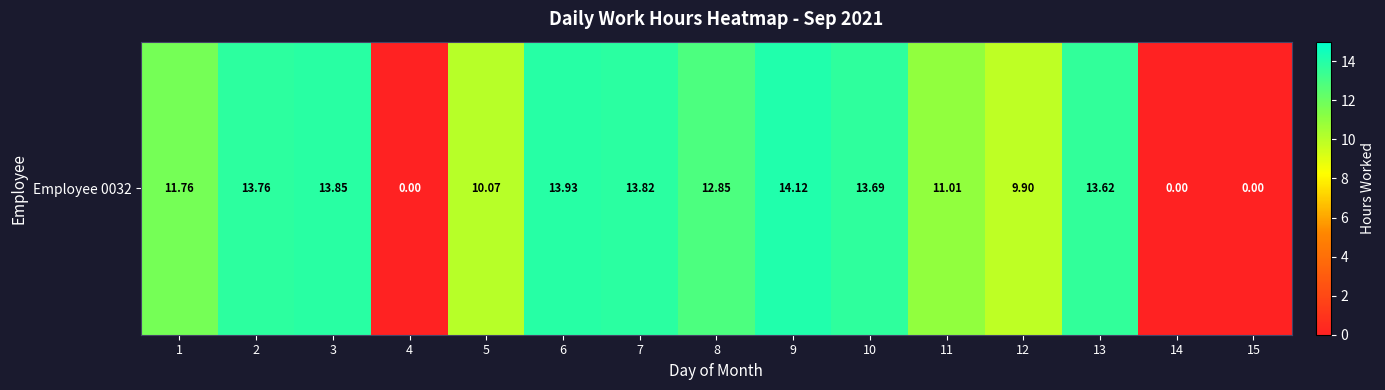

List the labels in order of value, smallest first.

4, 14, 15, 12, 5, 11, 1, 8, 13, 10, 2, 7, 3, 6, 9